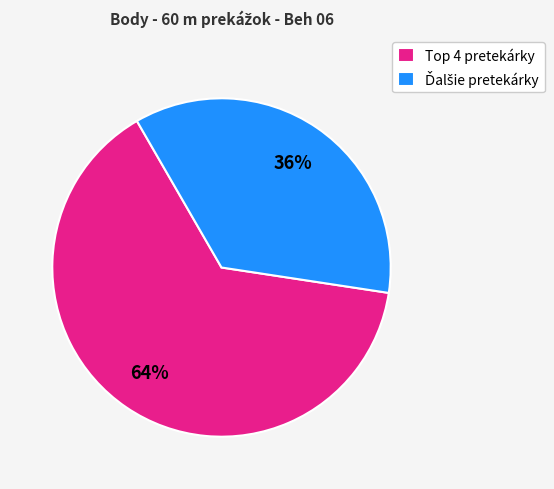

Which category has the biggest portion of the pie?

Top 4 pretekárky